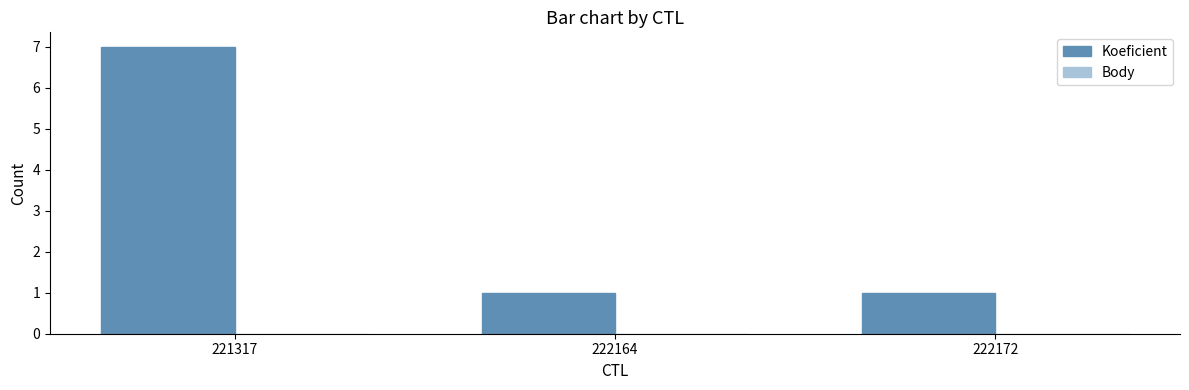

How many bars are there in total?

3